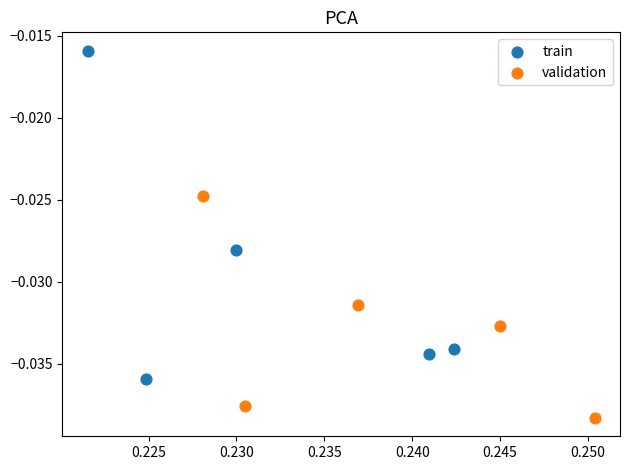

Which series reaches the maximum Y coordinate?

train